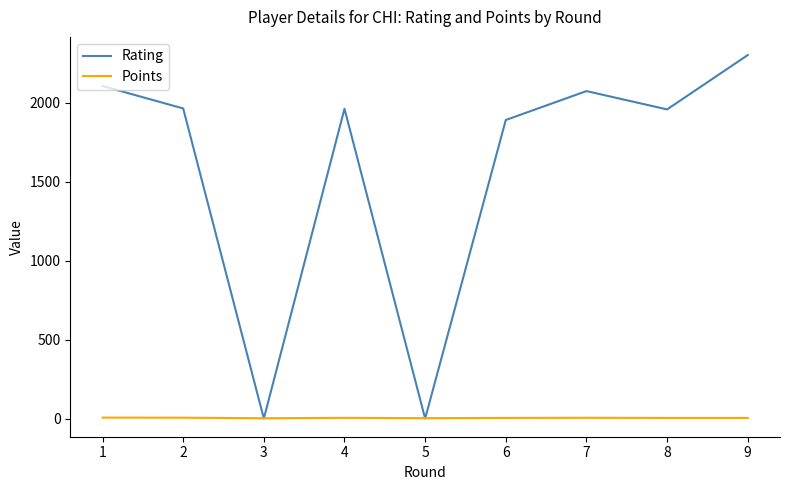

List the series in order of their peak value, lowest first.

Points, Rating